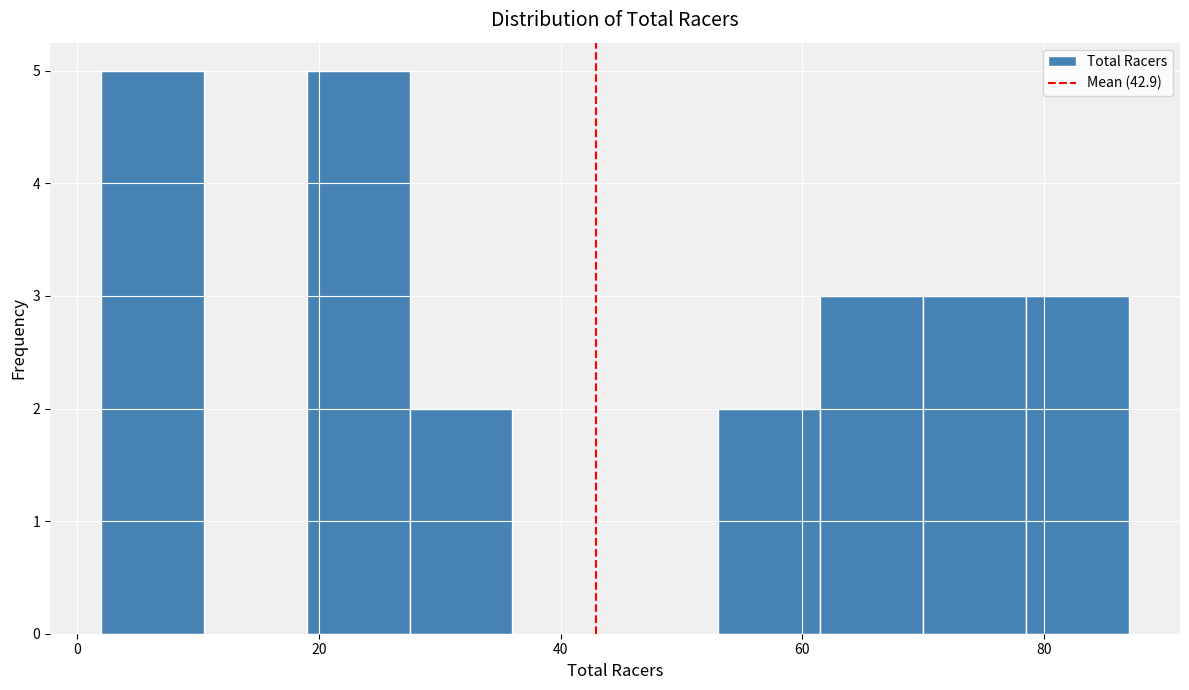

Reading left to right, transcribe this chart: for each bar, give the range it covers on the x-axis and its height. Neither the bar edges nor the heights are printed on the chart, so give them approximately, as read against the axes.

2.0 to 10.5: 5
10.5 to 19.0: 0
19.0 to 27.5: 5
27.5 to 36.0: 2
36.0 to 44.5: 0
44.5 to 53.0: 0
53.0 to 61.5: 2
61.5 to 70.0: 3
70.0 to 78.5: 3
78.5 to 87.0: 3